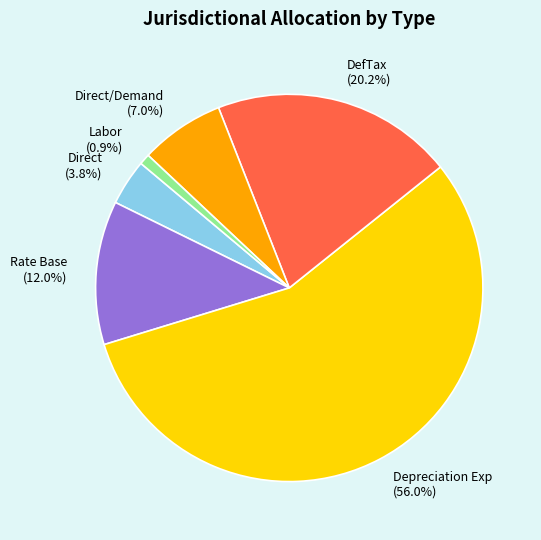

Which category has the biggest portion of the pie?

Depreciation Exp